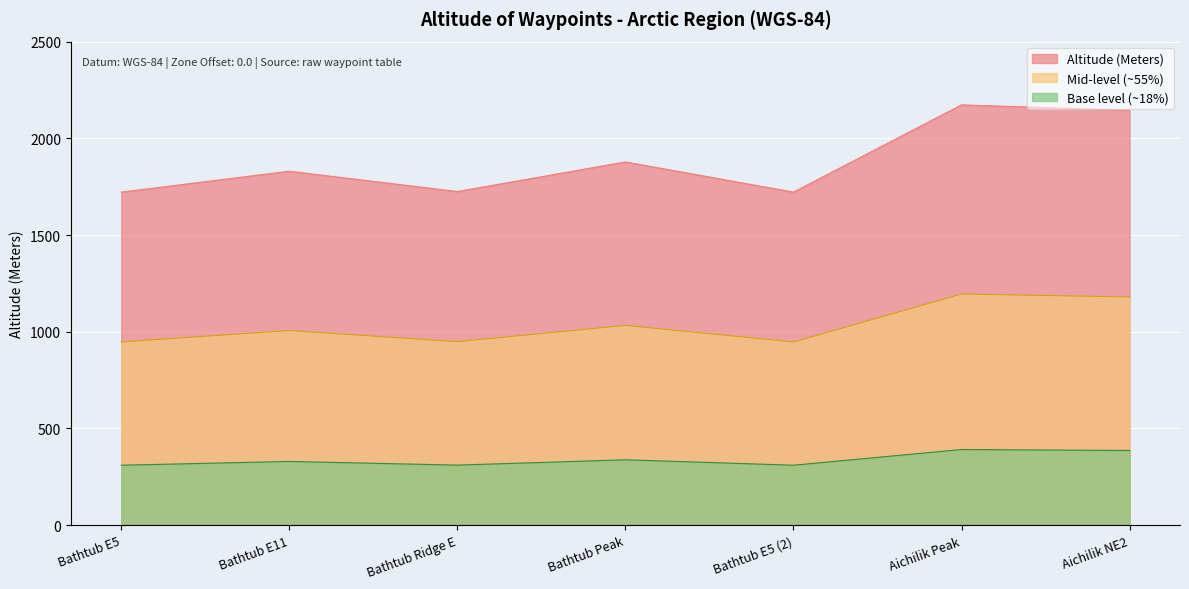

Which label corresponds to the largest value in the chart?

Aichilik Peak